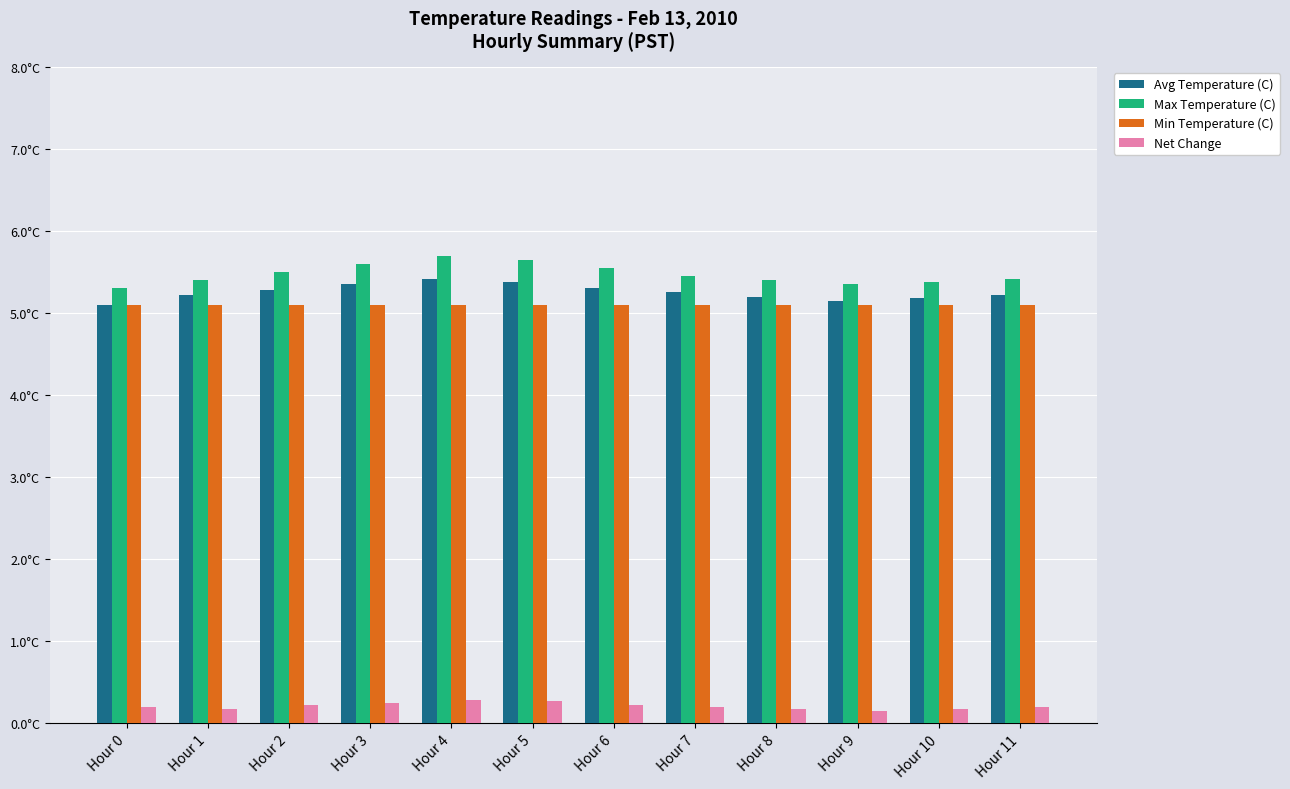

What are all the series names shown in the legend?

Avg Temperature (C), Max Temperature (C), Min Temperature (C), Net Change